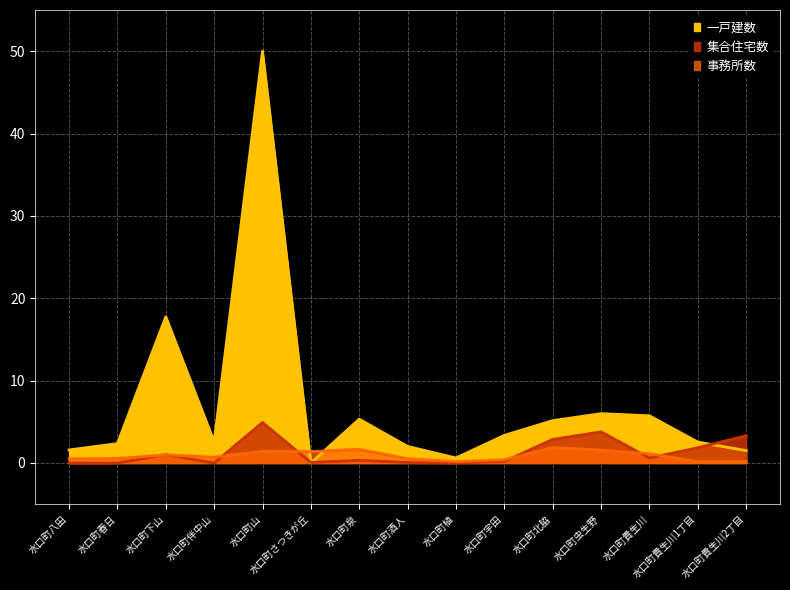

At which category is the sum across all series the highest?

水口町山